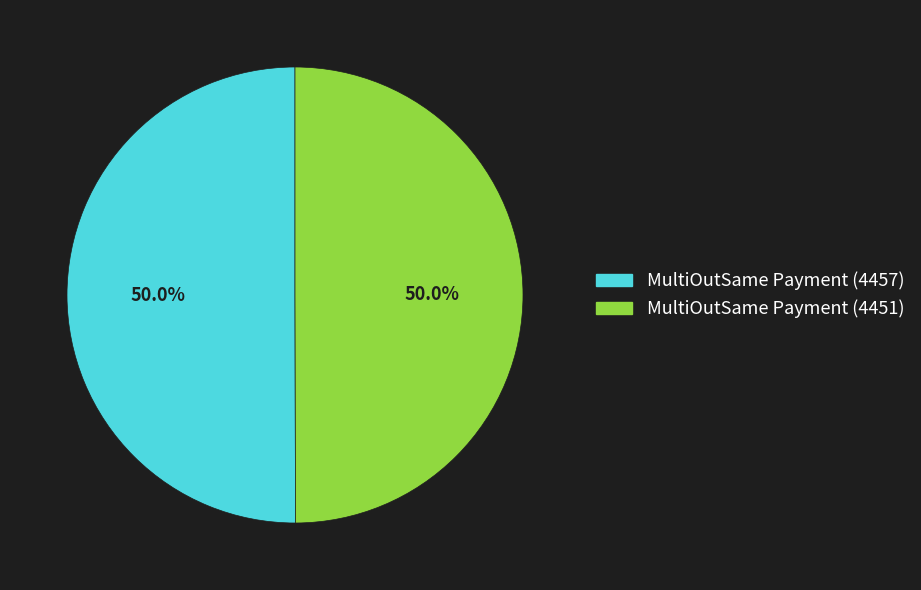

How many slices are in this pie chart?

2